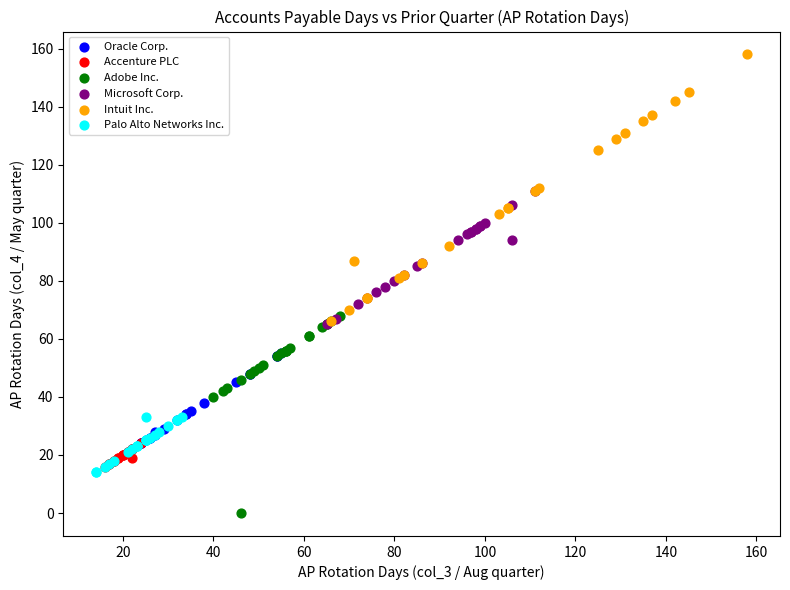

Which series has the largest Y range (max minus min)?

Intuit Inc.